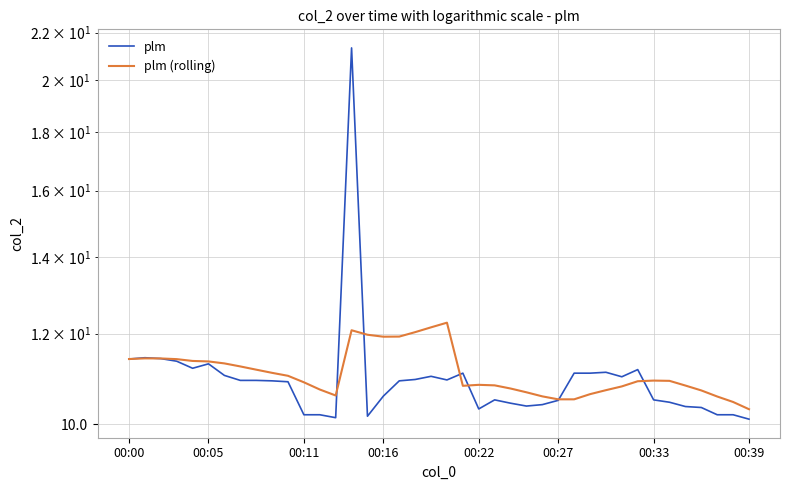

What is the average value of the plm series?

11.0